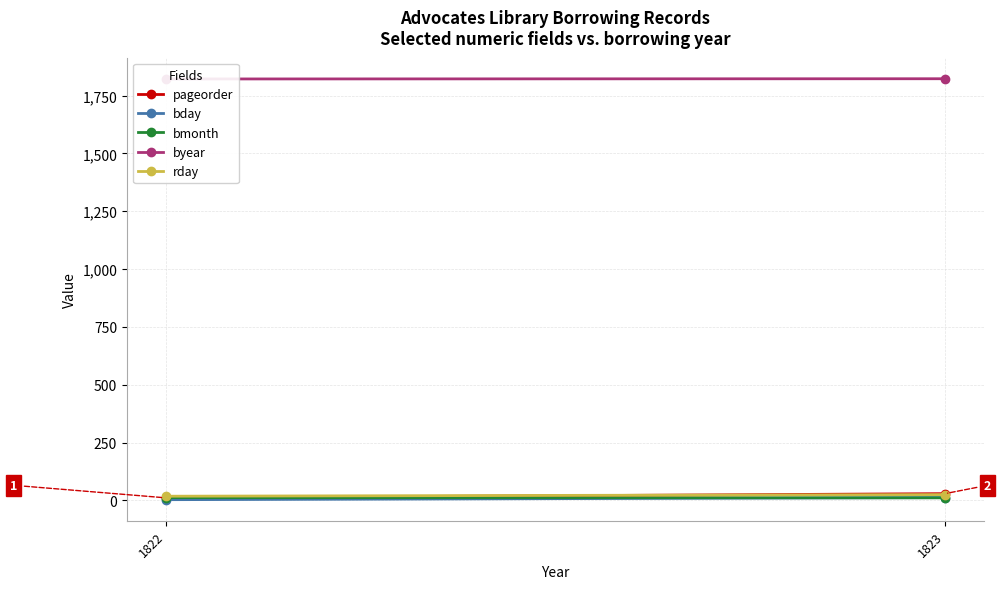

What is the difference between the maximum and minimum values in the byear series?

1